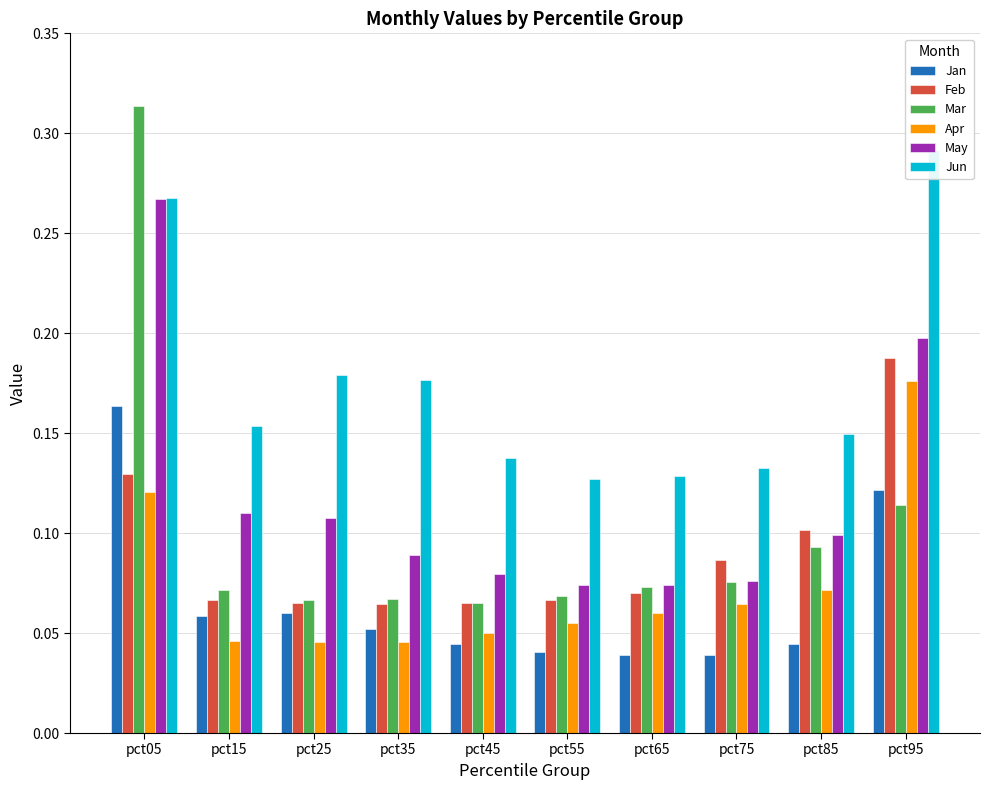

Which series has the widest spread of values?

Mar